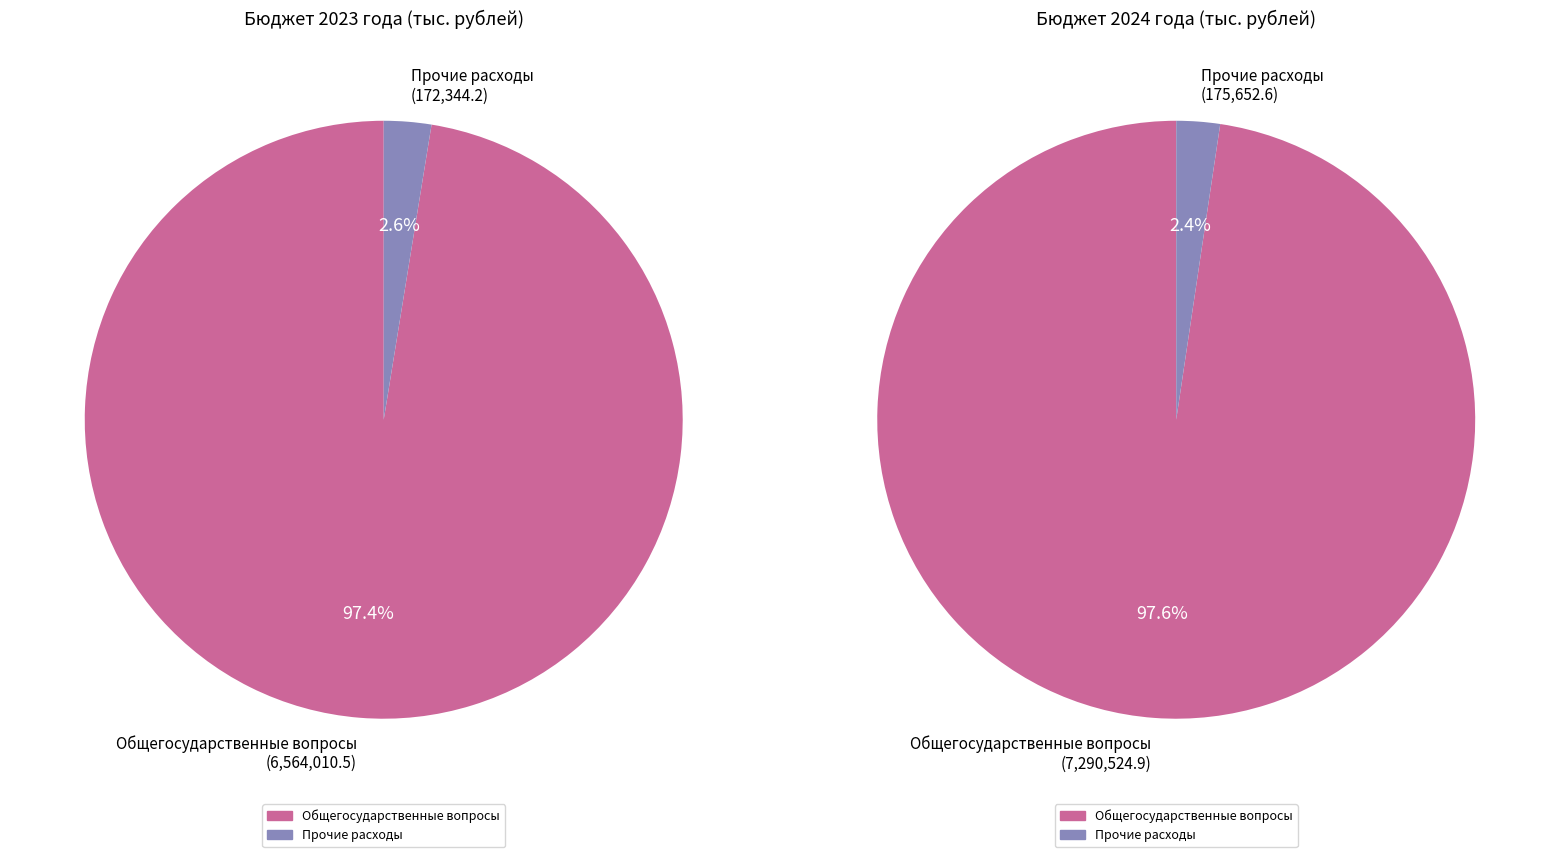

Is it true that Общегосударственные вопросы is 83% of the pie?

False